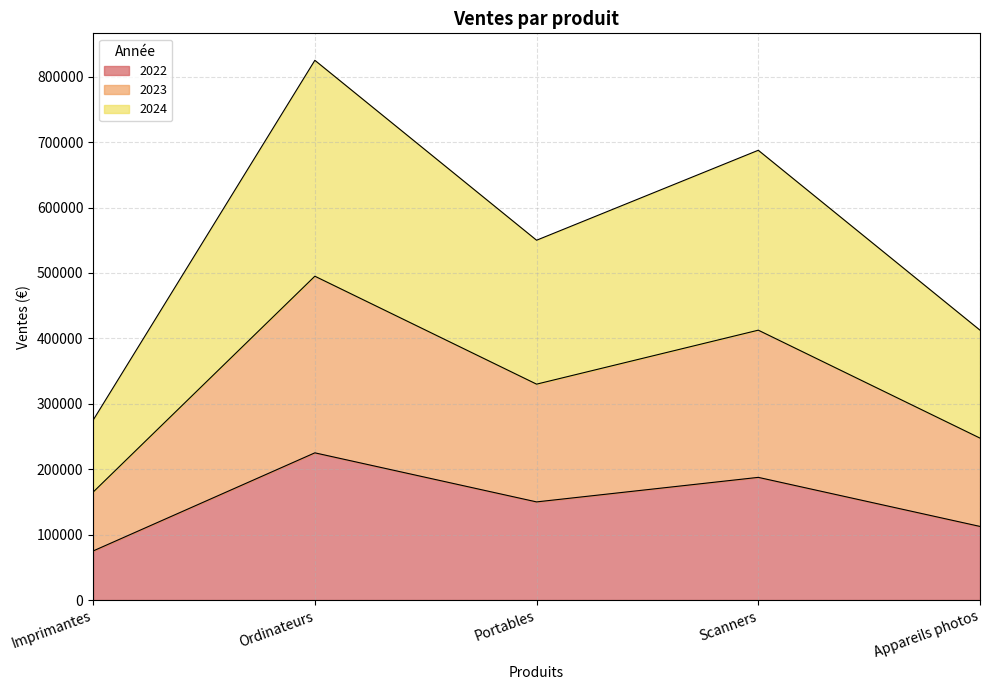

Reading left to right, what are all the values shown in this chart?

2022: Imprimantes=75000	Ordinateurs=225000	Portables=150000	Scanners=187500	Appareils photos=112500
2023: Imprimantes=165000	Ordinateurs=495000	Portables=330000	Scanners=412500	Appareils photos=247500
2024: Imprimantes=275000	Ordinateurs=825000	Portables=550000	Scanners=687500	Appareils photos=412500